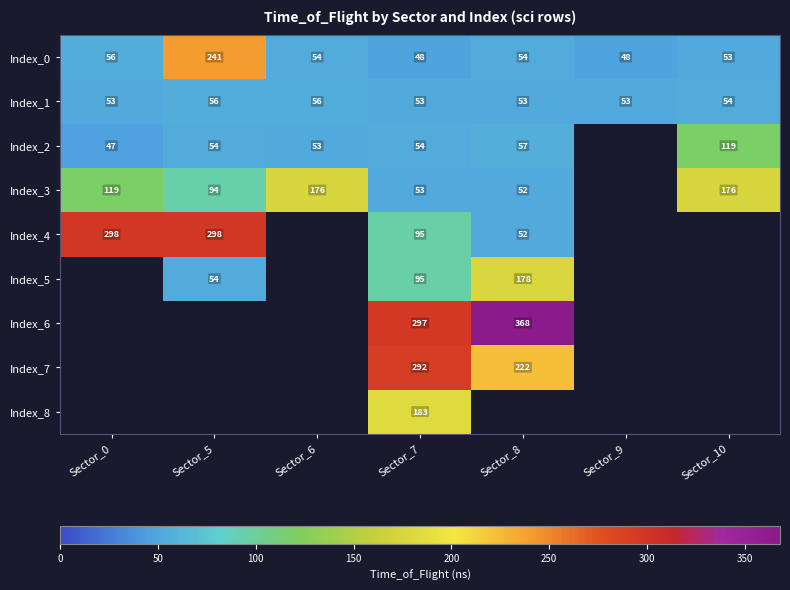

What is the average value of the Index_1 series?

54